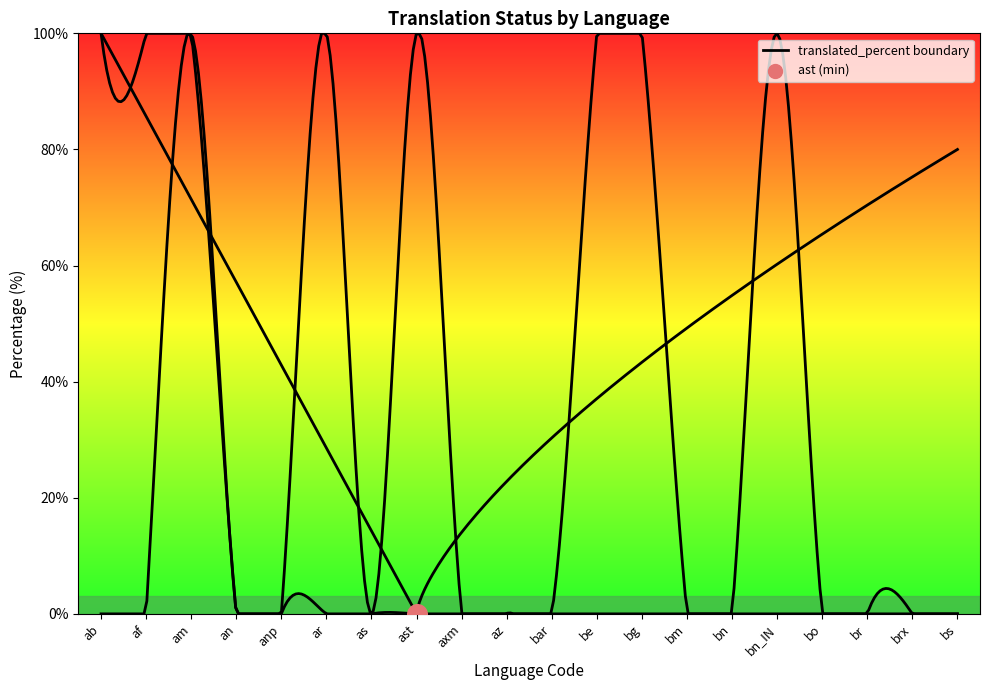

Which series contains the lowest Y value?

translated_percent